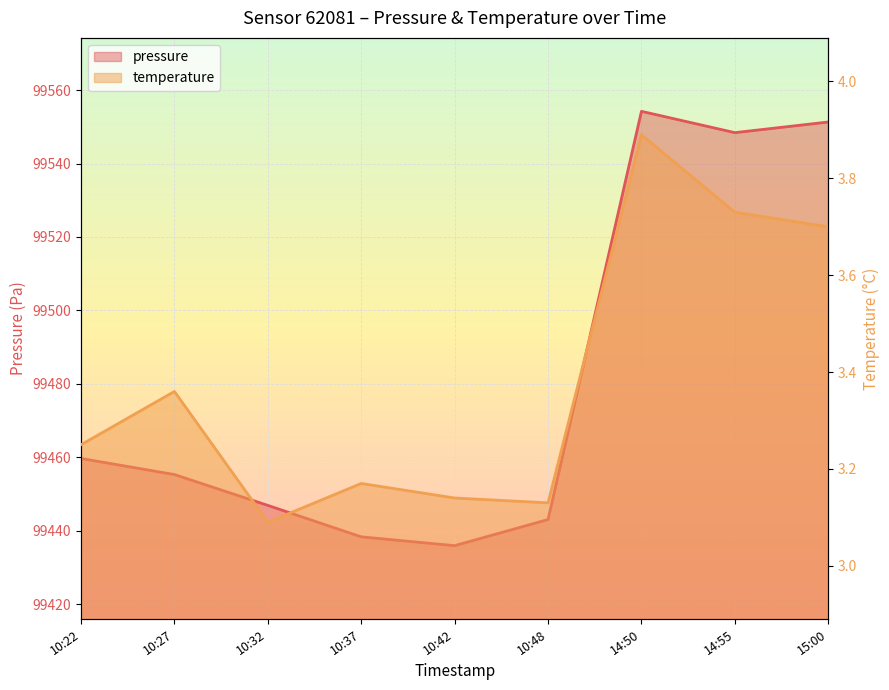

At 14:50, list the series in order from smallest to largest.

temperature, pressure